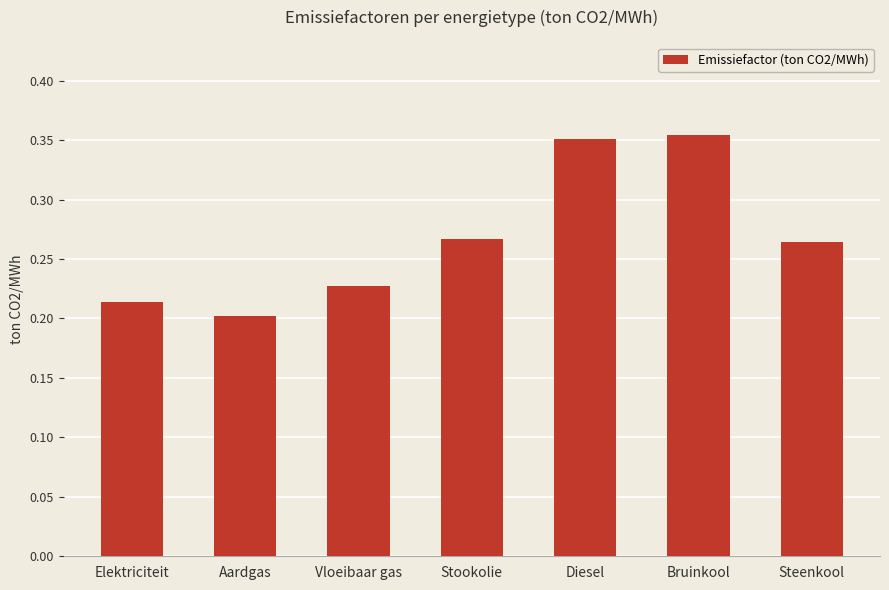

The value at Elektriciteit is 0.2. True or false?

True